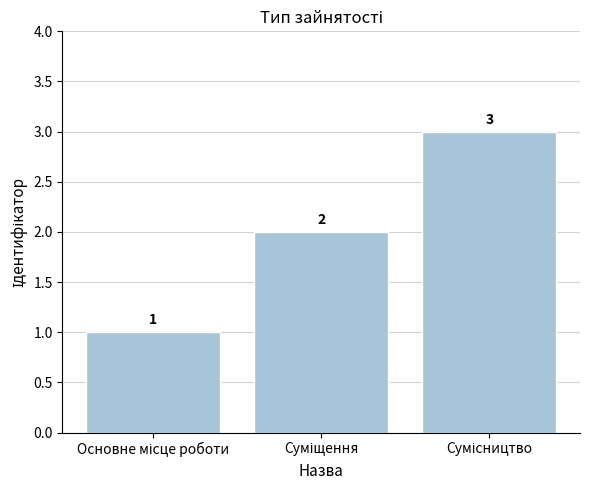

What is the sum of all values?

6